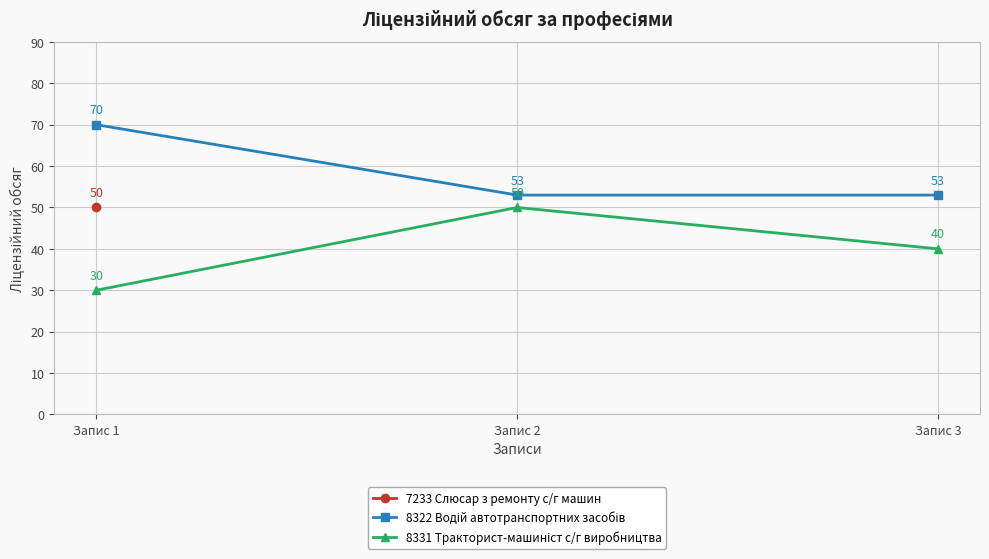

What is the greatest value displayed?

70